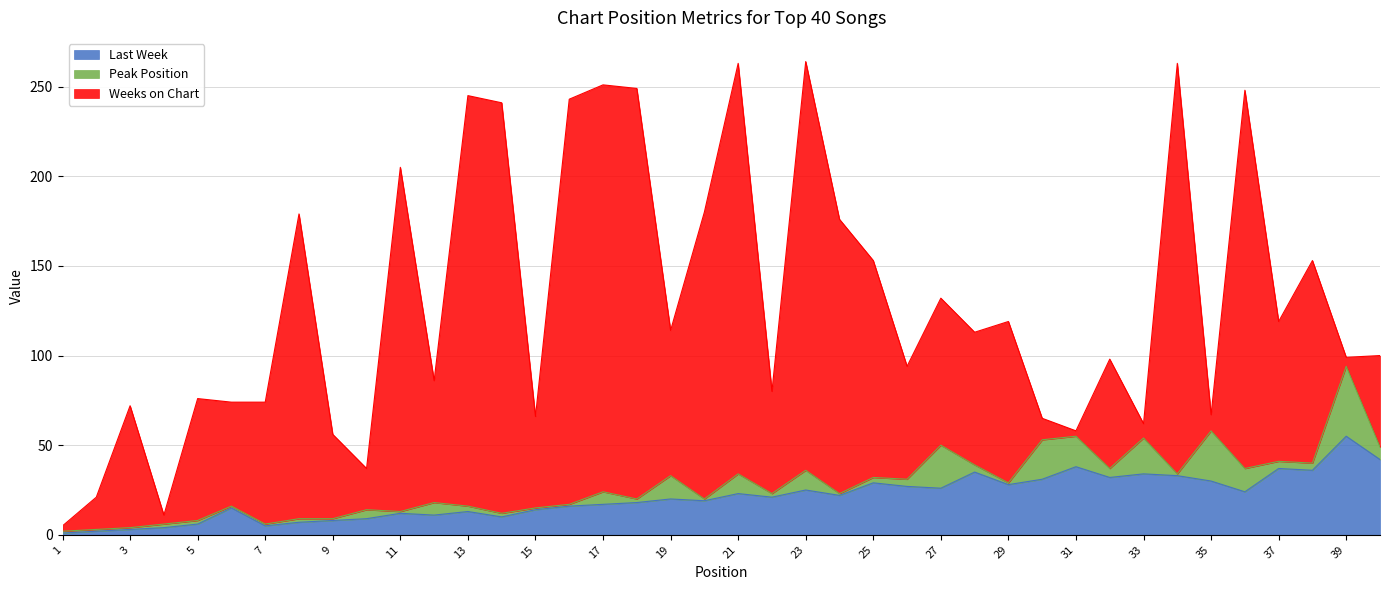

How many interior local peaks does the Weeks on Chart series have?

13